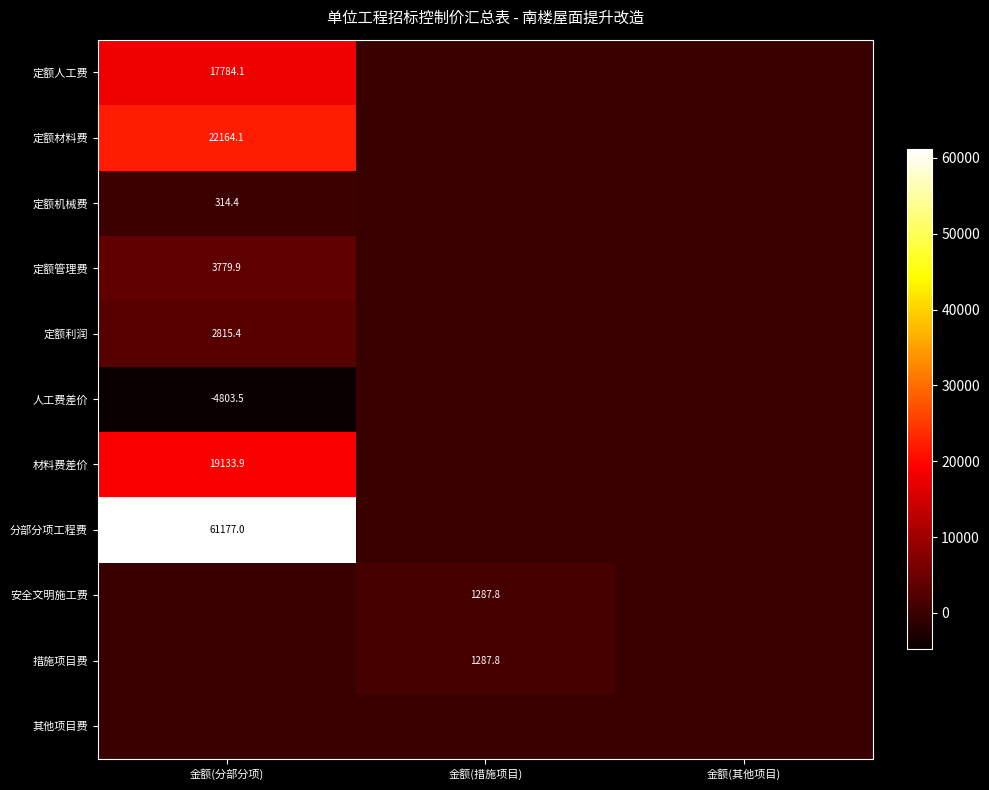

Is the value of 人工费差价 at 金额(分部分项) greater than the value of 定额机械费 at 金额(分部分项)?

No